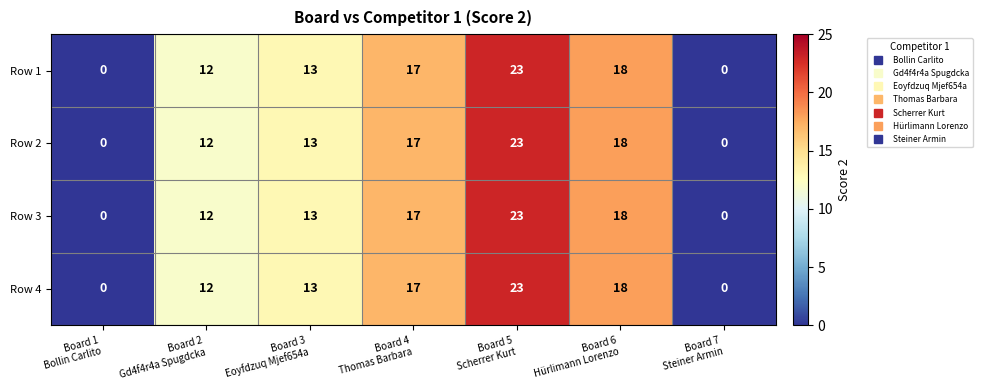

Reading left to right, list all the values displayed in this chart.

Row 1: 0	12	13	17	23	18	0
Row 2: 0	12	13	17	23	18	0
Row 3: 0	12	13	17	23	18	0
Row 4: 0	12	13	17	23	18	0